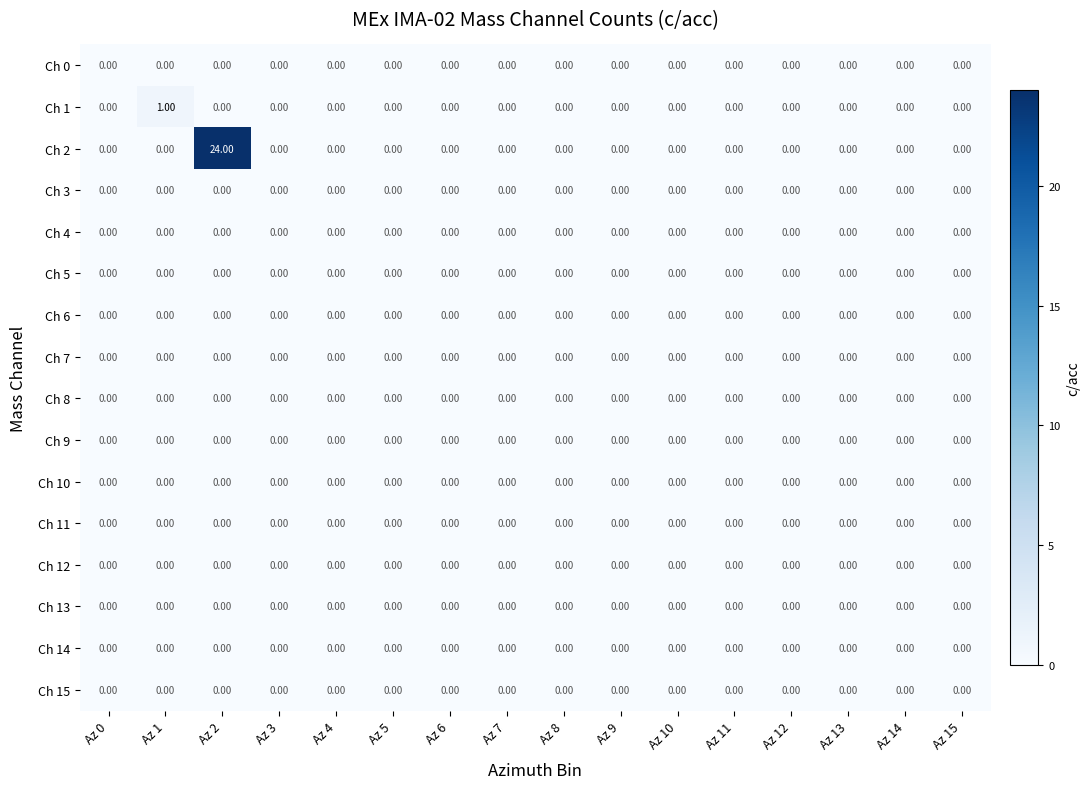

Which series has the largest range (max minus min)?

Ch 2